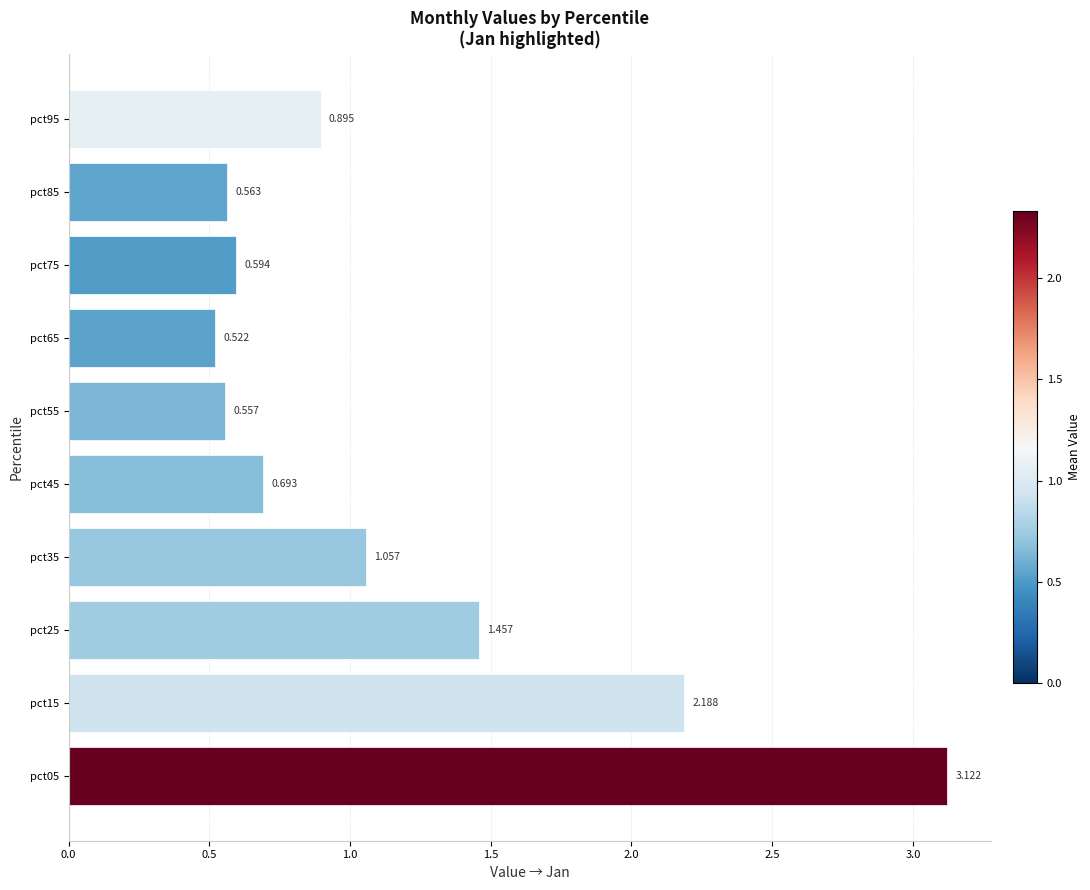

How many data points does each series have?

10